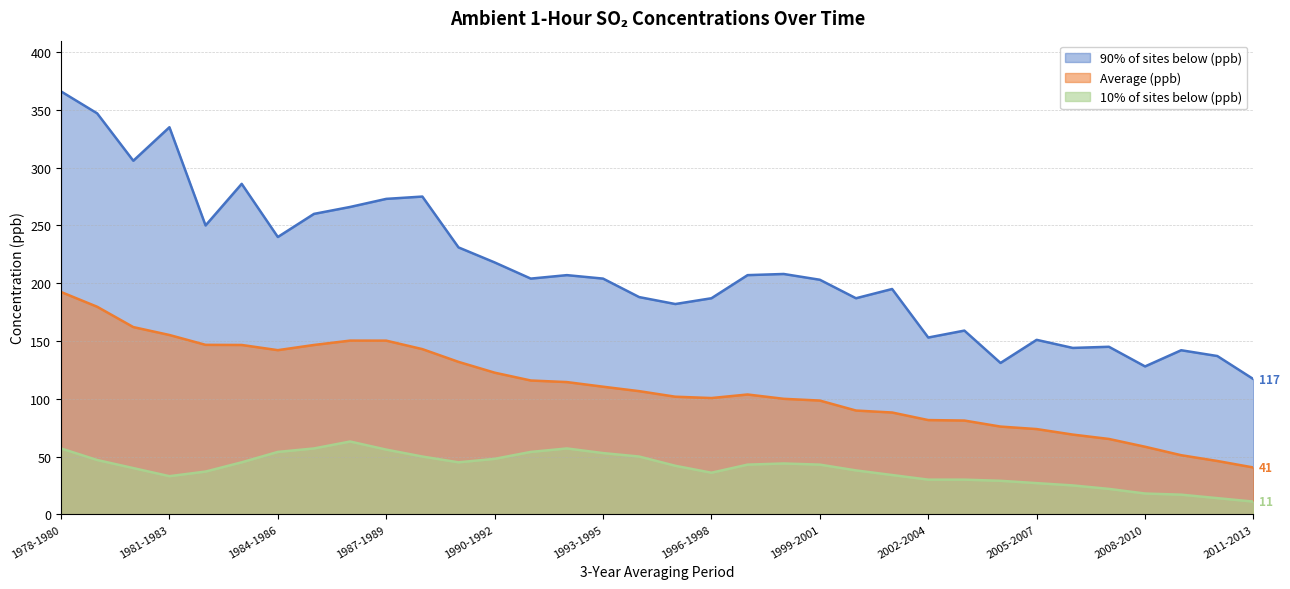

In 10% of sites below (ppb), how many points are lower than both neighbors (excluding endpoints)?

3